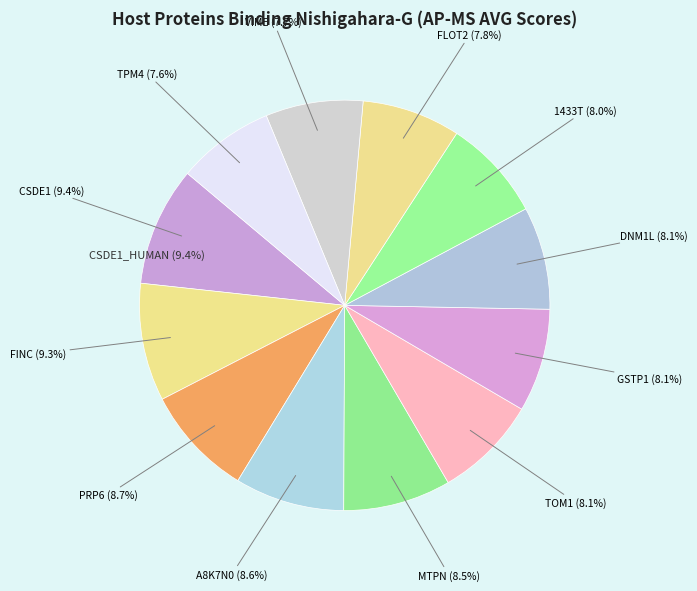

To the nearest percent, what is the average slice percentage?

8%